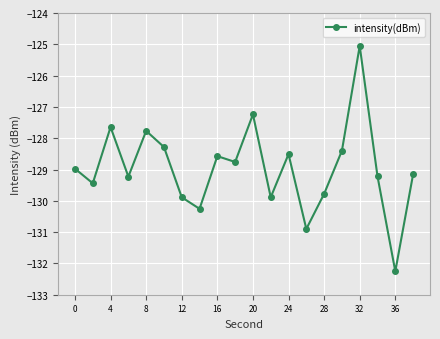

How many points are lower than both their immediate neighbors (excluding endpoints)?

7